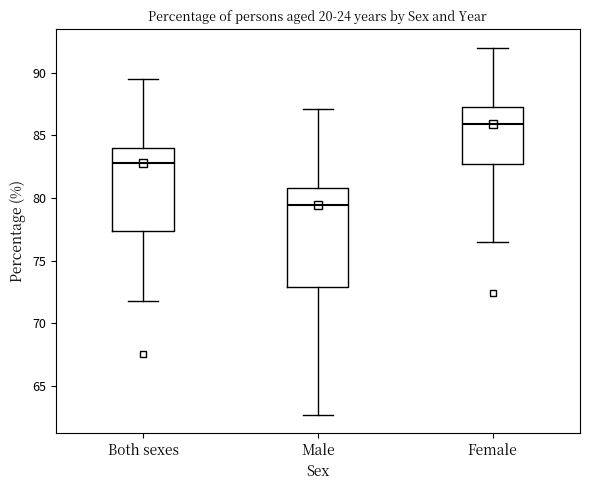

Reading left to right, read every box against the y-axis: the position of its median line, the range the box covers, and the ends of its whiskers. The values are not printed on the chart, so give them approximately, as read against the axis.

Both sexes: median 83.0, box 77.5 to 84.0, whiskers 72.0 to 89.5
Male: median 79.5, box 73.0 to 81.0, whiskers 62.5 to 87.0
Female: median 86.0, box 82.5 to 87.5, whiskers 76.5 to 92.0